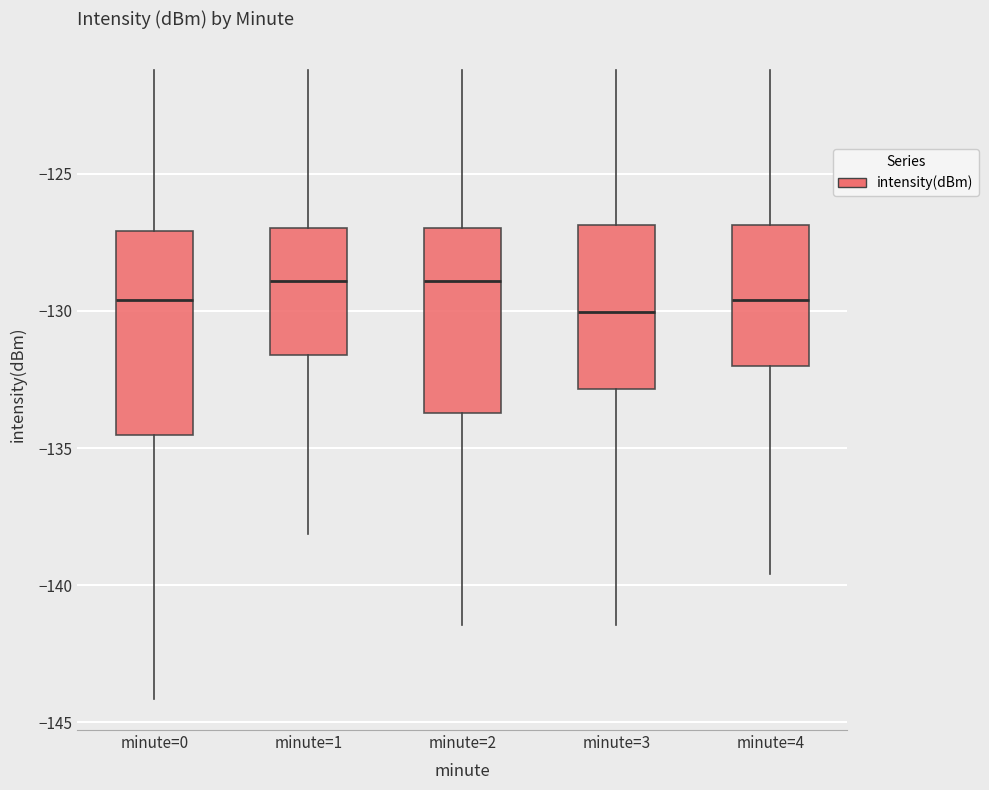

Reading left to right, read every box against the y-axis: the position of its median line, the range the box covers, and the ends of its whiskers. The values are not printed on the chart, so give them approximately, as read against the axis.

minute=0: median -129.5, box -134.5 to -127.0, whiskers -144.0 to -121.0
minute=1: median -129.0, box -131.5 to -127.0, whiskers -138.0 to -121.0
minute=2: median -129.0, box -133.5 to -127.0, whiskers -141.5 to -121.0
minute=3: median -130.0, box -133.0 to -127.0, whiskers -141.5 to -121.0
minute=4: median -129.5, box -132.0 to -127.0, whiskers -139.5 to -121.0